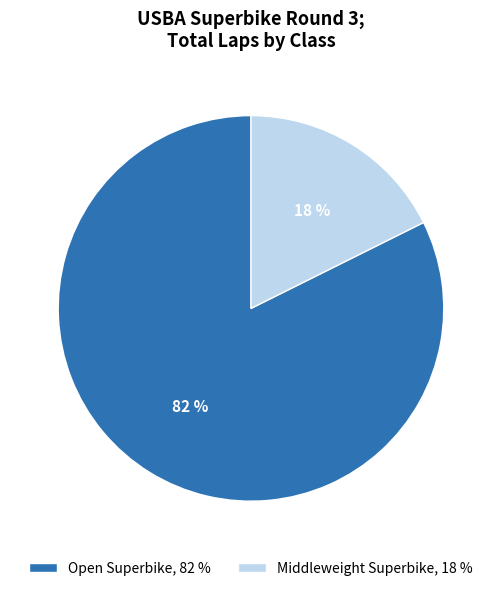

Which slice is the smallest?

Middleweight Superbike, 18 %